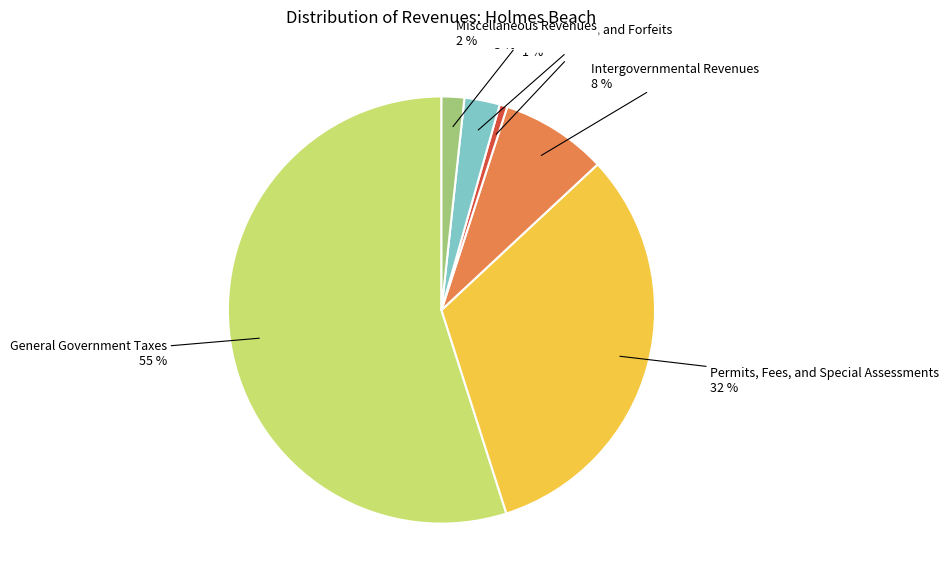

Combined, do Permits, Fees, and Special Assessments and Miscellaneous Revenues account for over 50%?

No